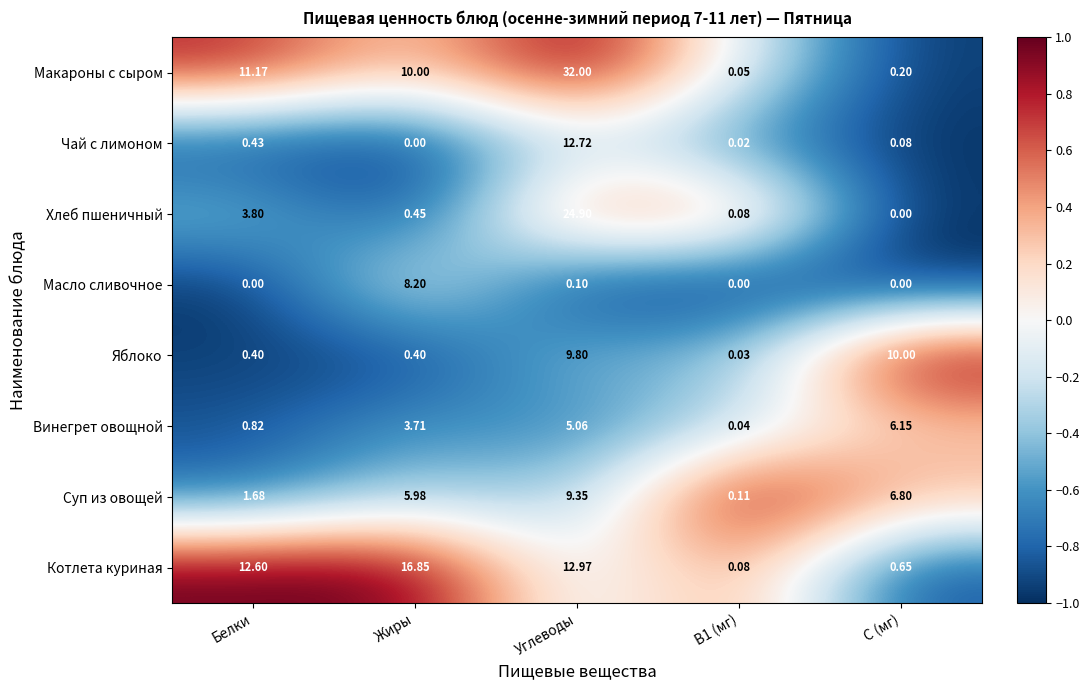

How many values in the Чай с лимоном series exceed 0?

4